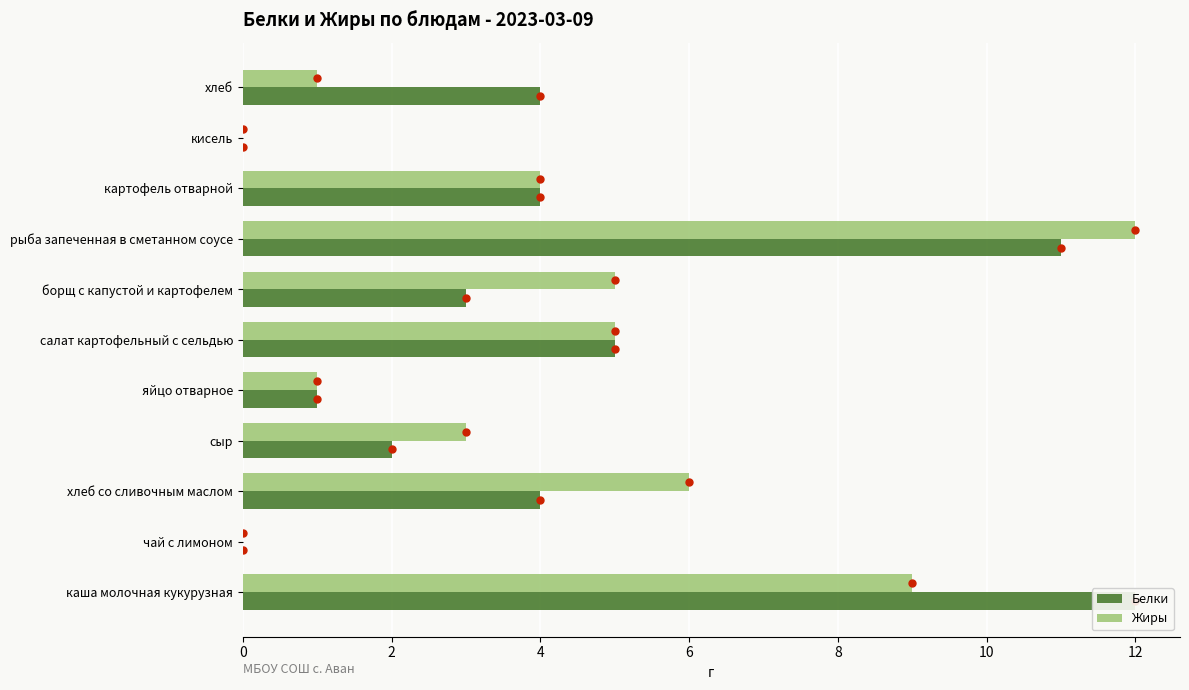

Count the number of data series in this chart.

2